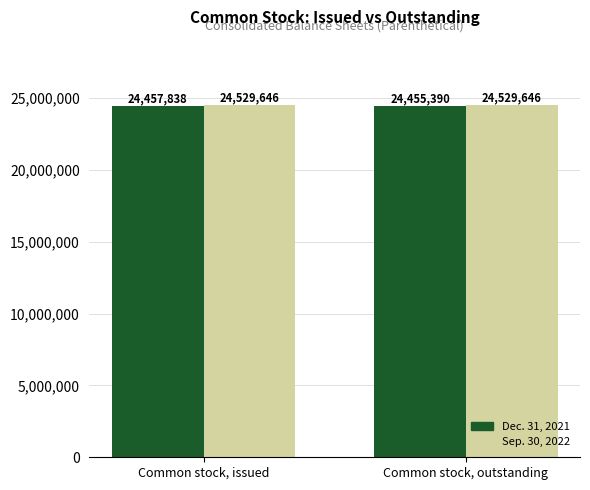

Which category has the highest value in the Dec. 31, 2021 series?

Common stock, issued